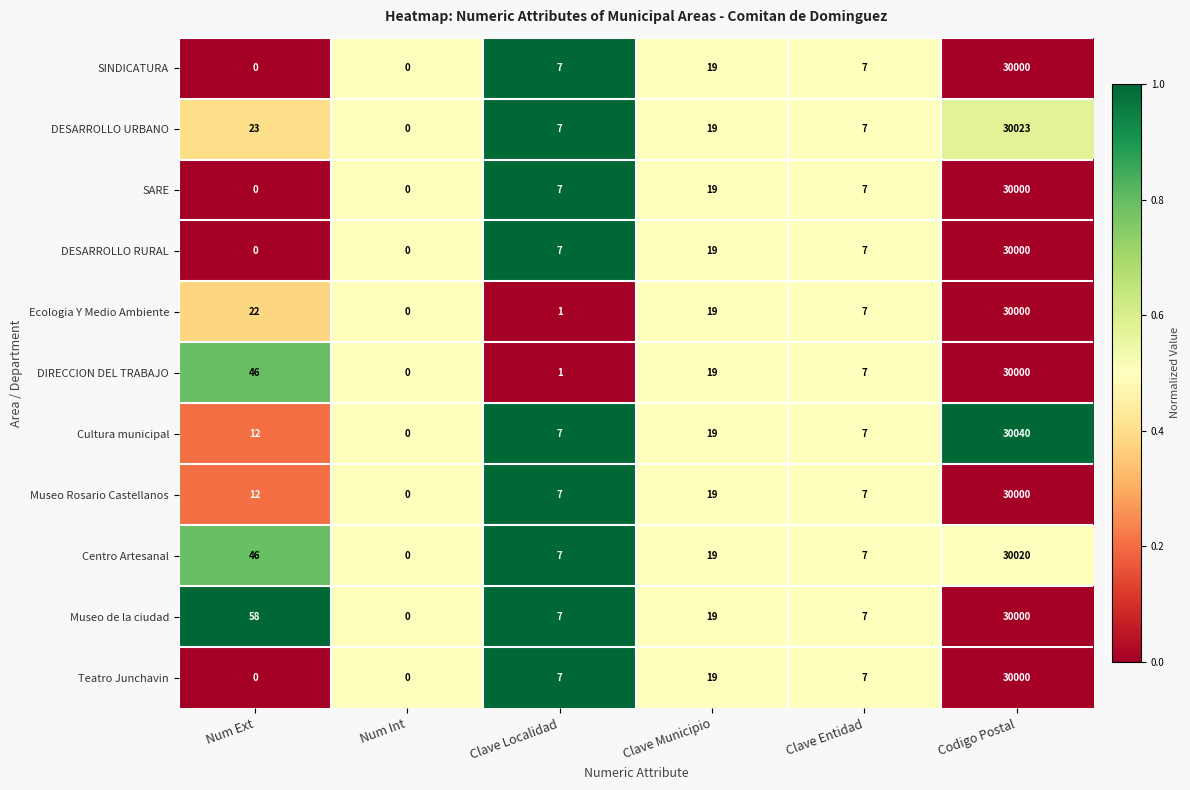

The DIRECCION DEL TRABAJO series shows 30 at Clave Municipio. True or false?

False